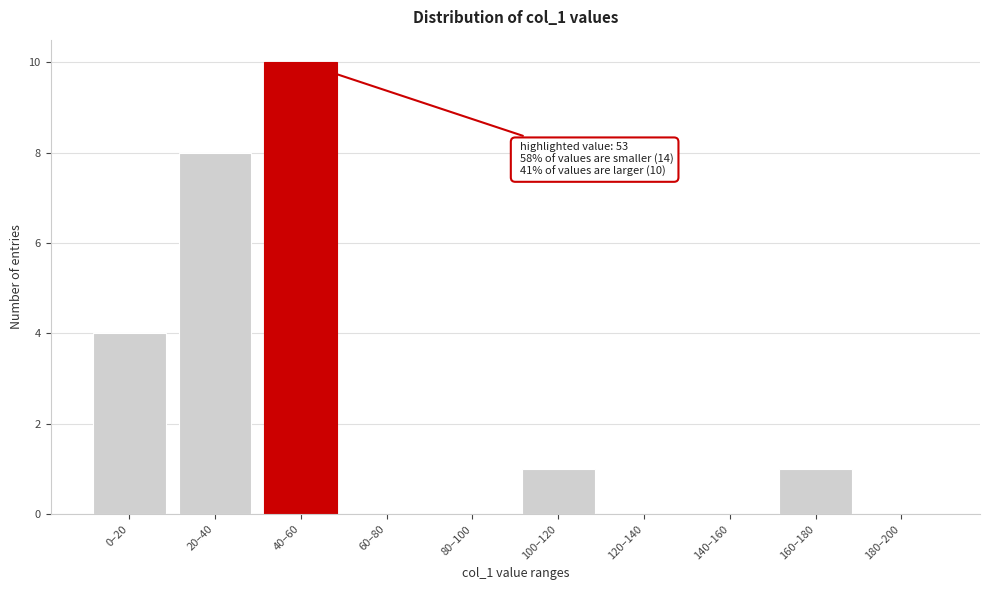

Reading left to right, what are all the values shown in this chart?

0–20=4	20–40=8	40–60=10	60–80=0	80–100=0	100–120=1	120–140=0	140–160=0	160–180=1	180–200=0